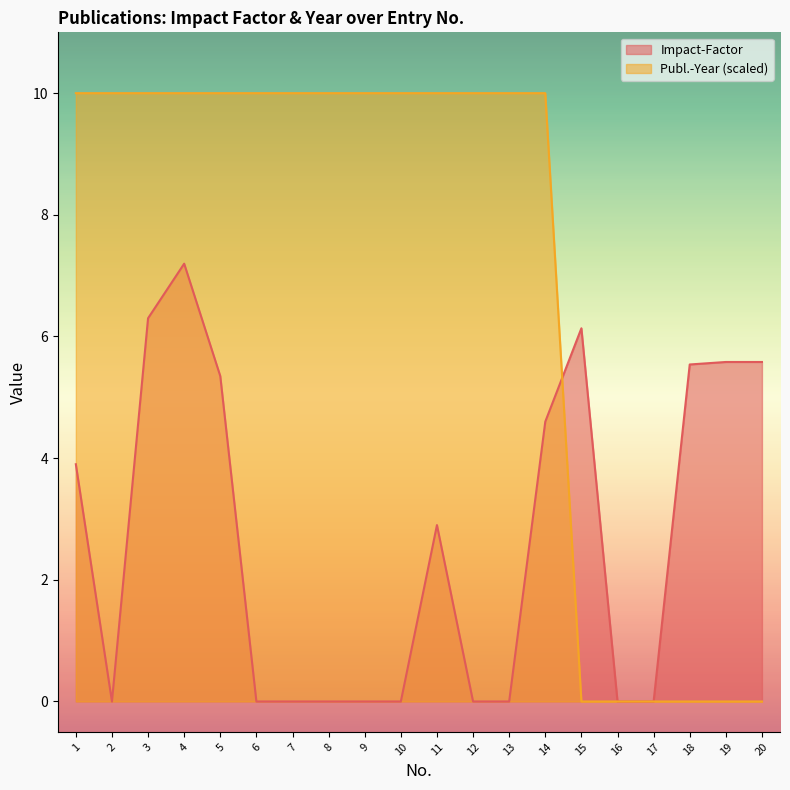

At which category is the sum across all series the highest?

4